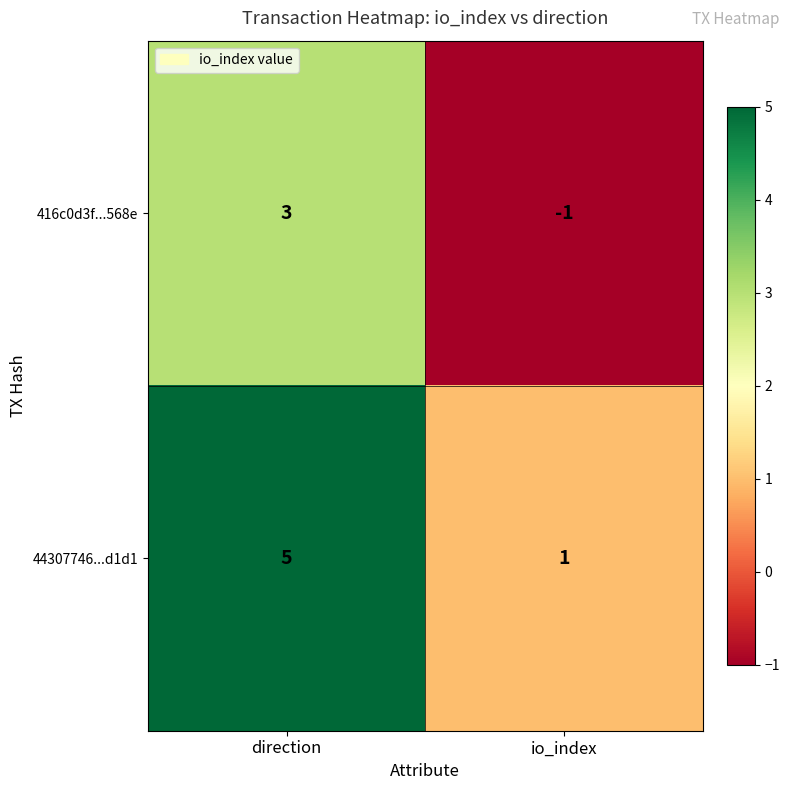

What is the spread (max minus min) of values at direction?

2